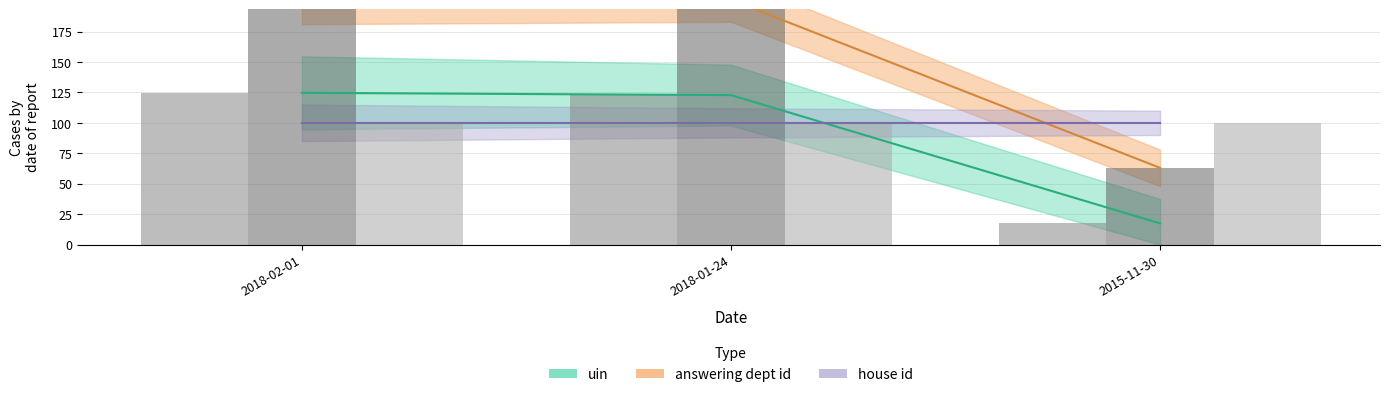

What is the greatest value displayed?

201.0